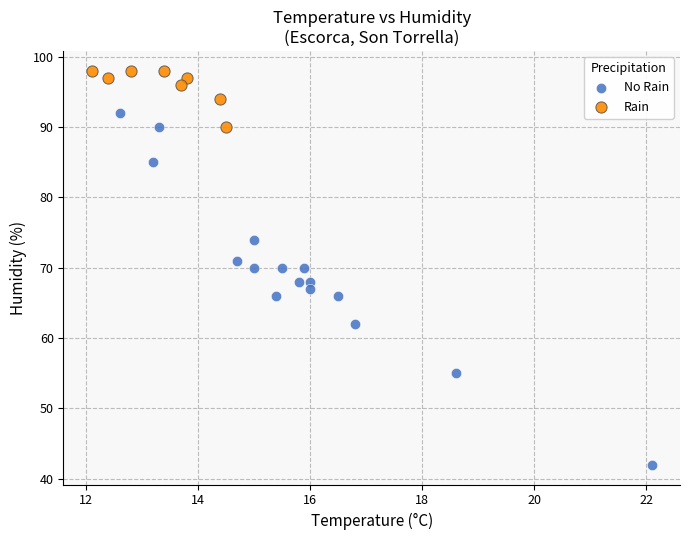

Which series contains the lowest Y value?

No Rain